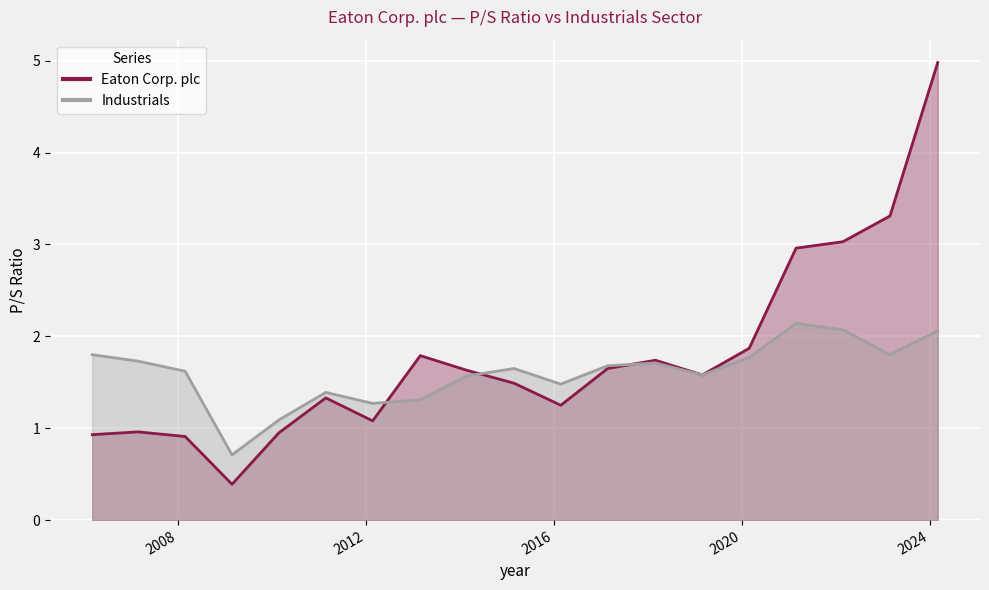

Which series ends up on top after the final intersection of Industrials and Eaton Corp. plc?

Eaton Corp. plc